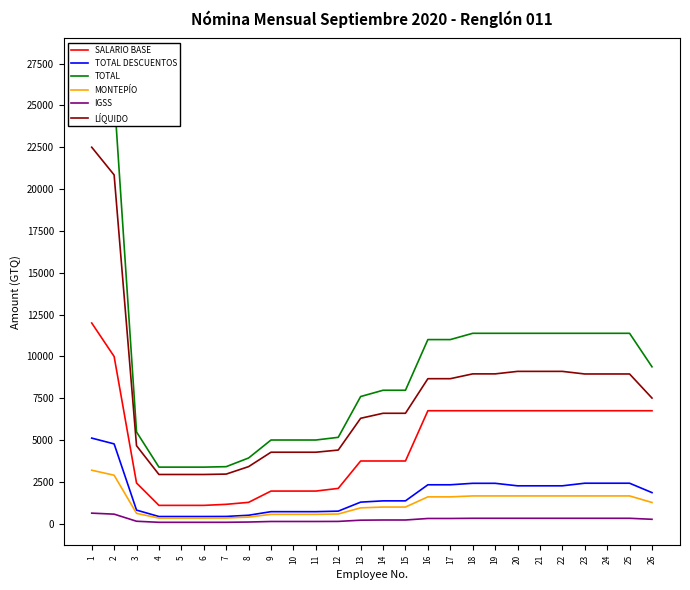

True or false: MONTEPÍO and IGSS cross at least once.

False